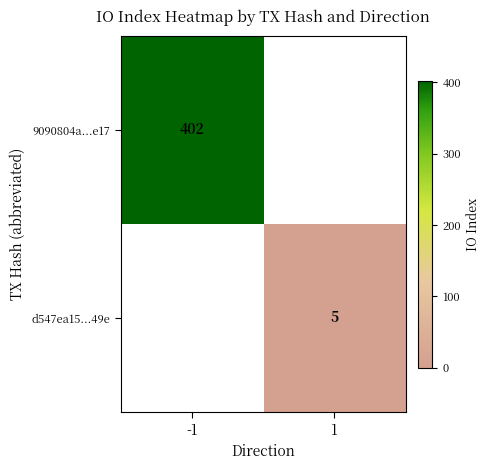

True or false: d547ea15...49e has a value of 5 at 1.

True